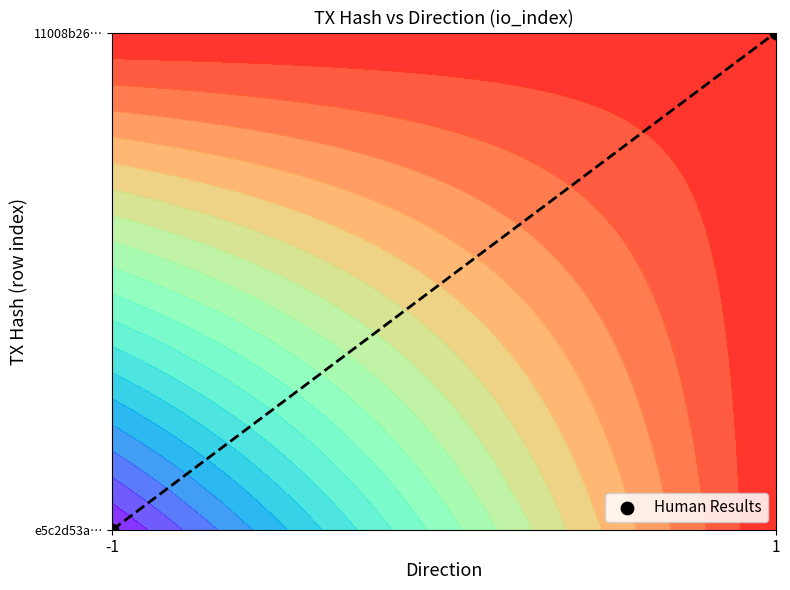

What is the change in value from -1 to 1?

+1